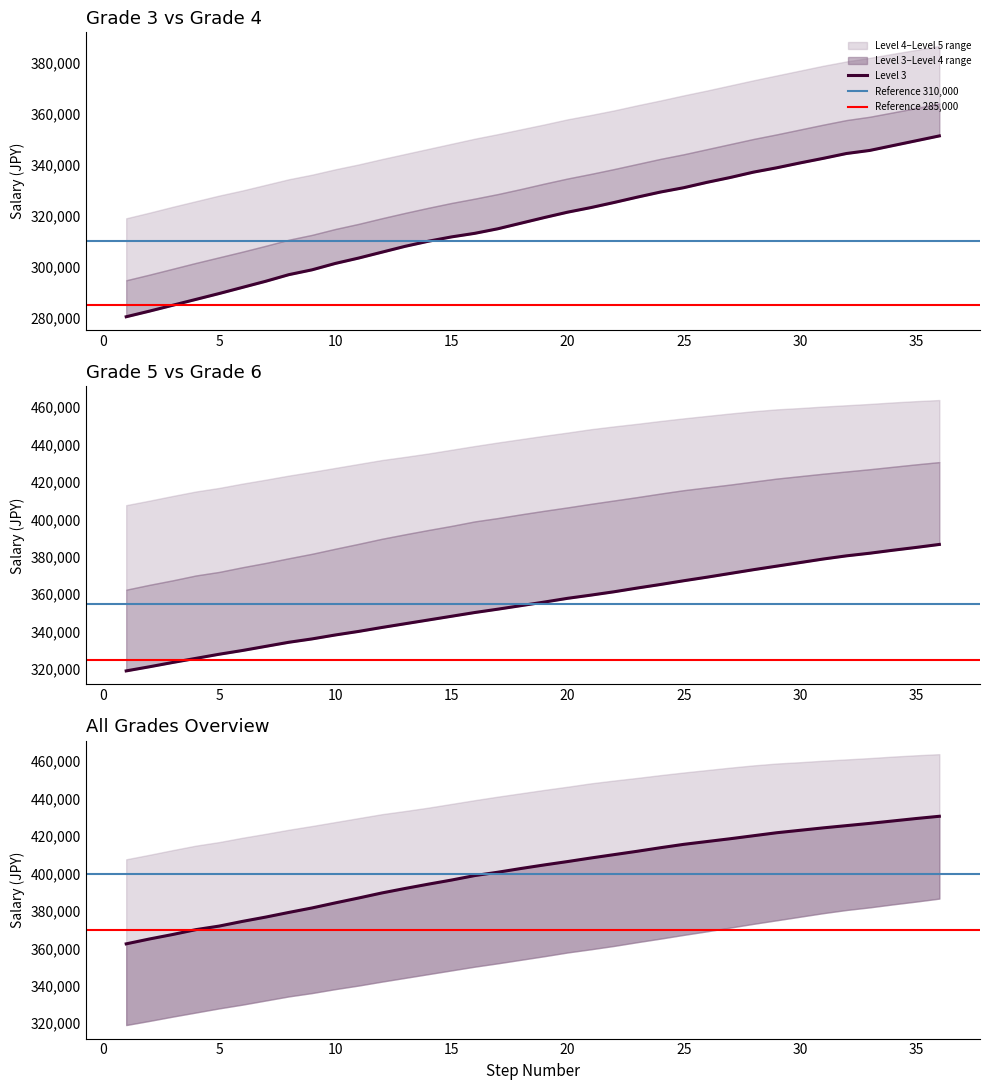

Where is Level 3 nearest to the value 315850?

17